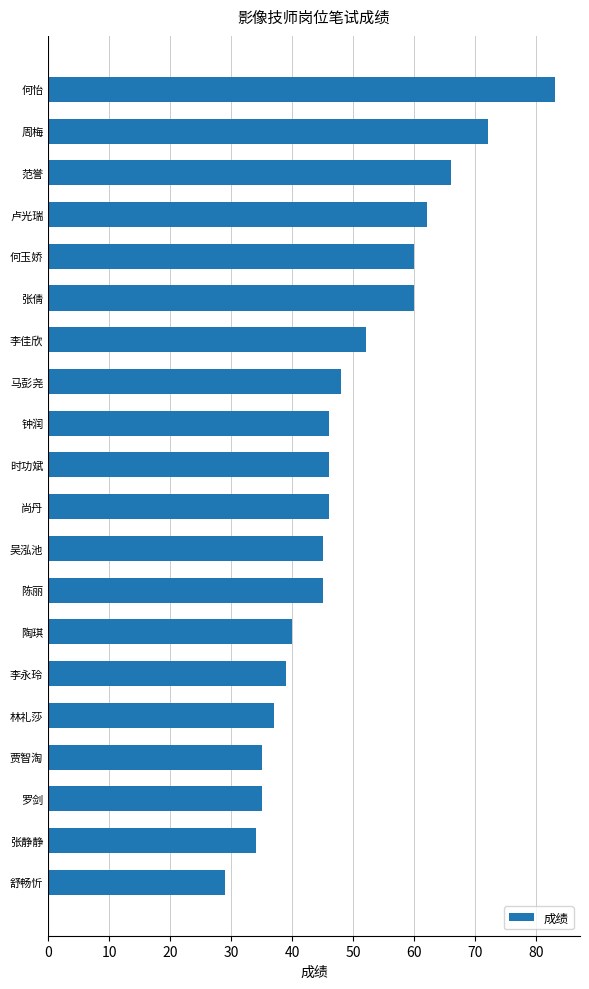

The value at 何玉娇 is 91. True or false?

False